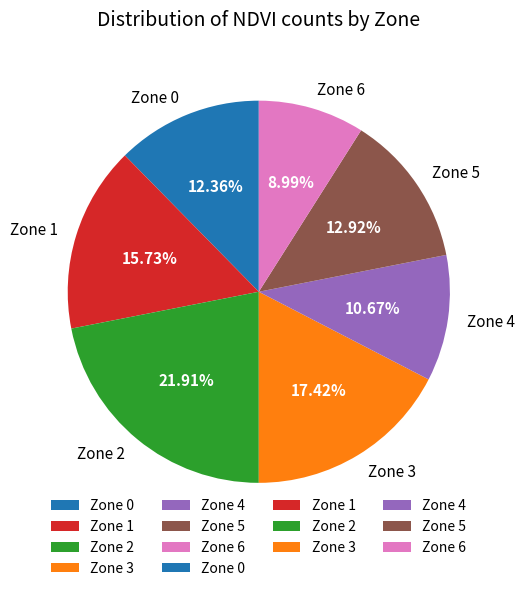

Rank the categories by value from lowest to highest.

Zone 6, Zone 4, Zone 0, Zone 5, Zone 1, Zone 3, Zone 2